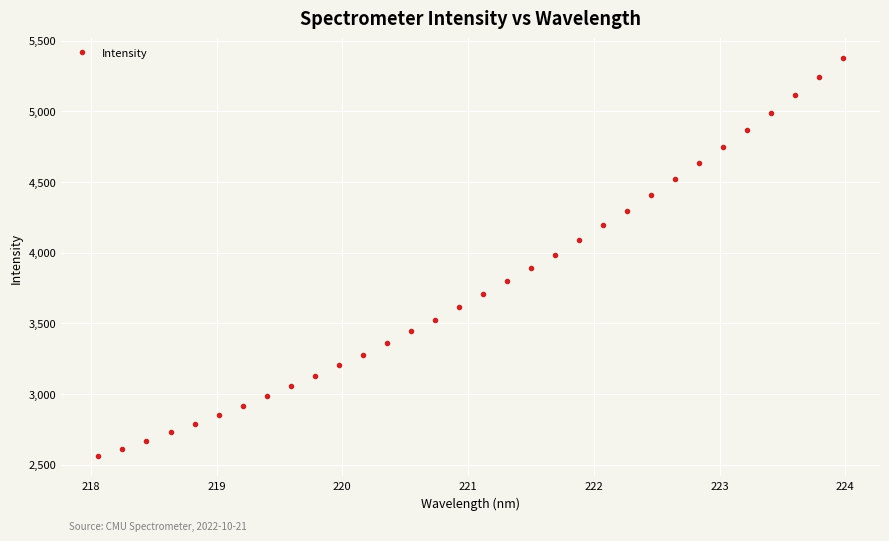

What is the value of the 8th point from the left?

2986.0